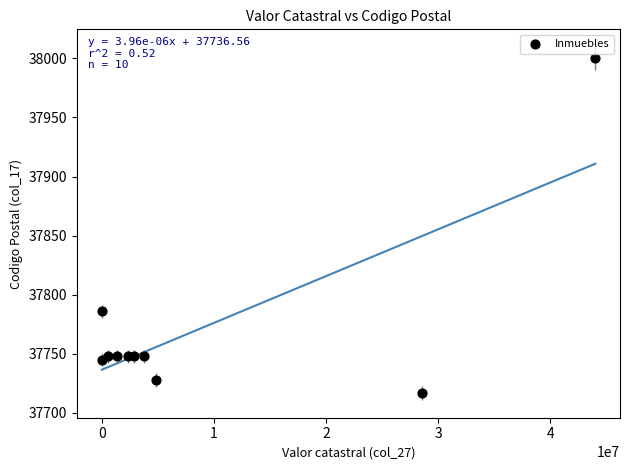

What is the average Y value?

37772